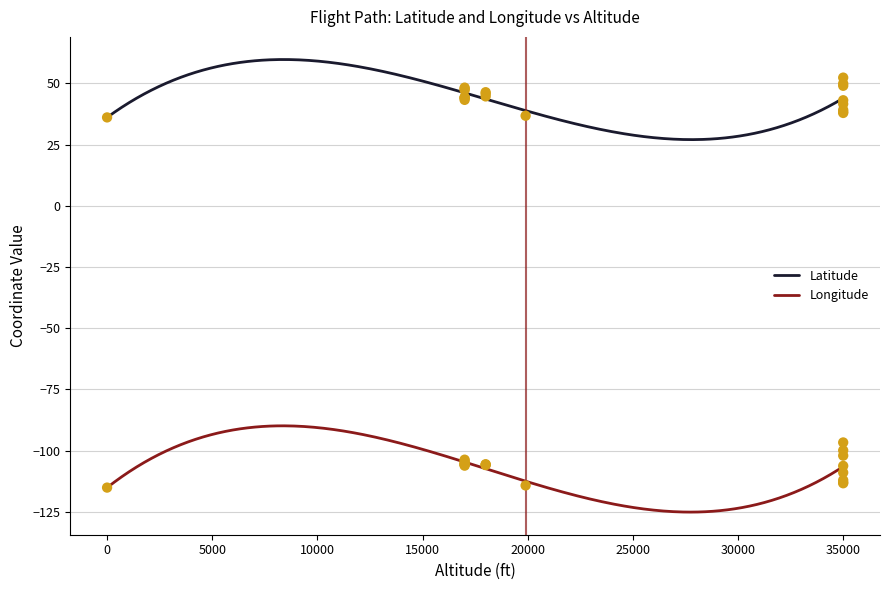

What are all the series names shown in the legend?

Latitude, Longitude